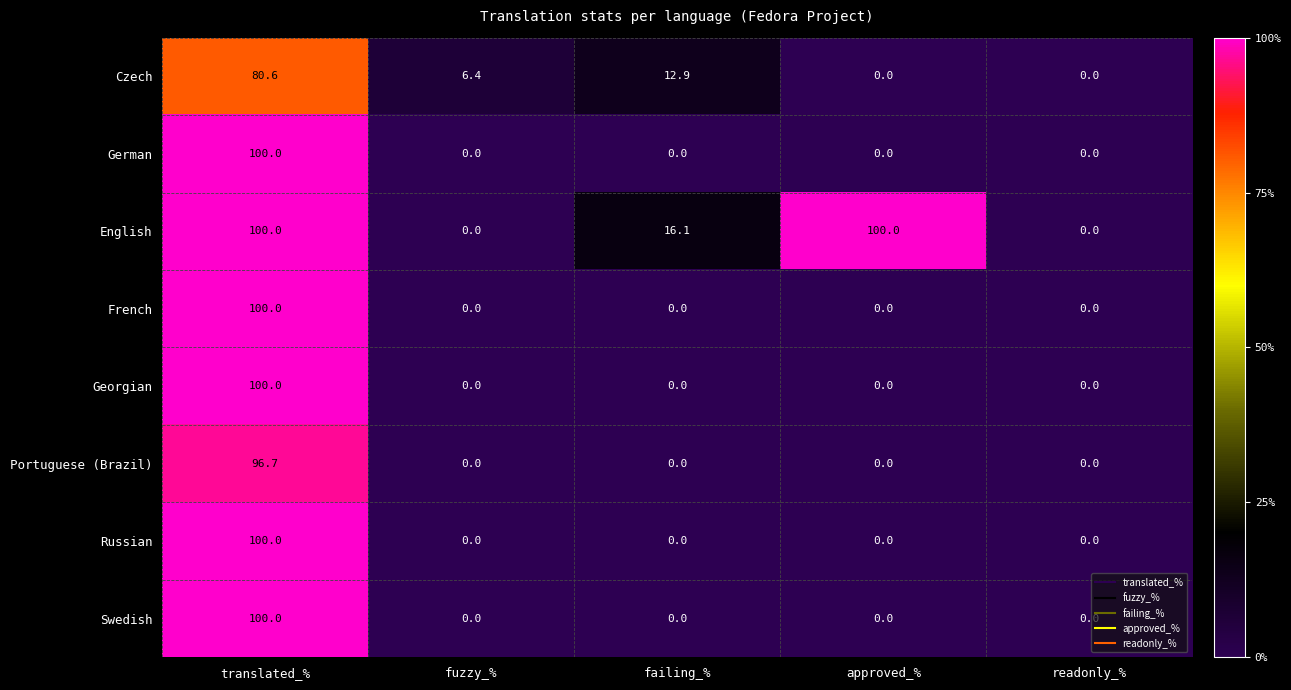

Where does the Czech series first go above 6?

translated_%